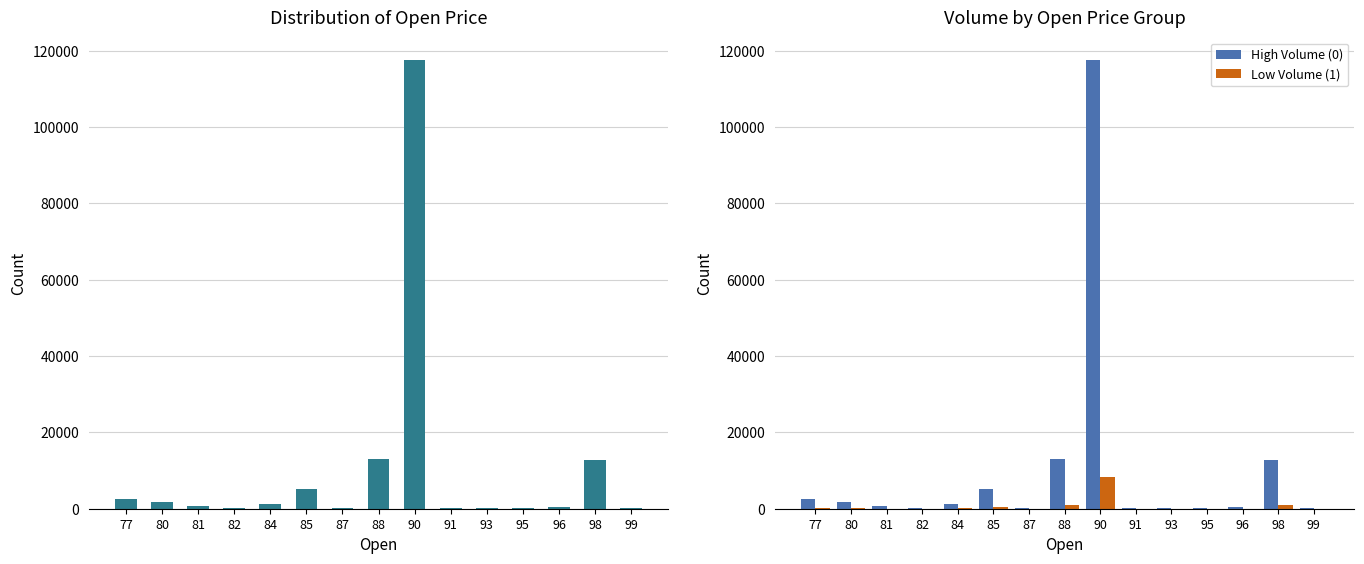

What is the sum of all Low Volume (1) values?

10942